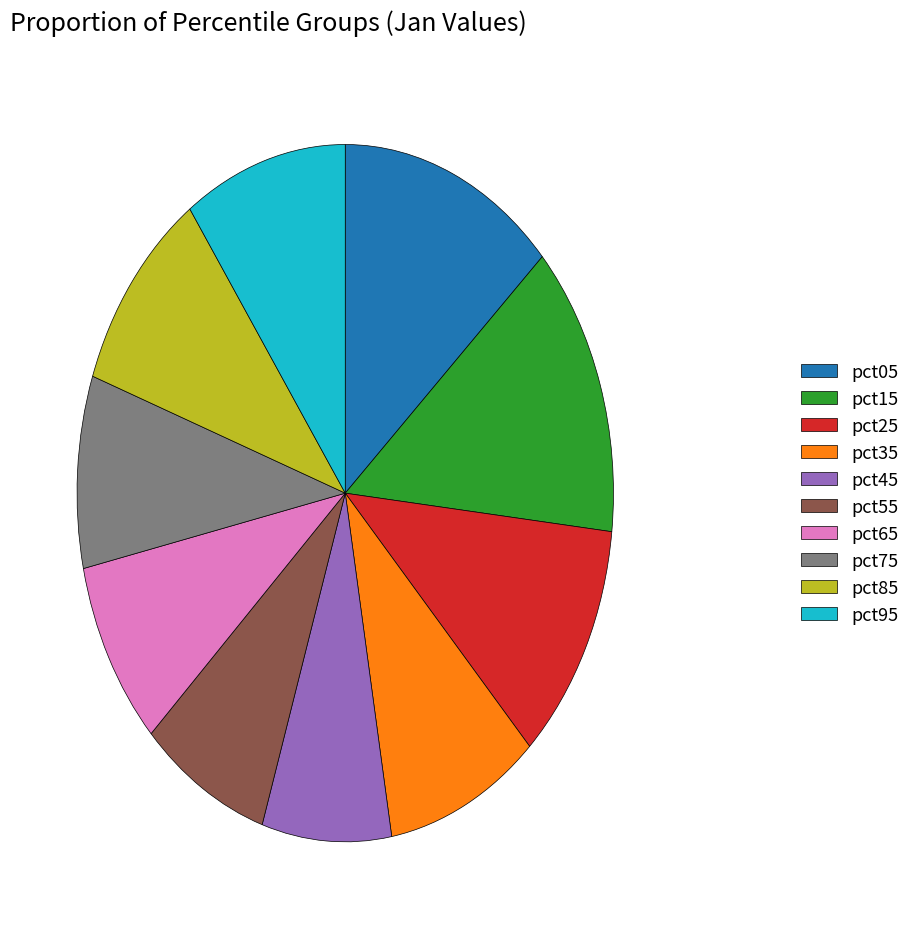

Is the sum of pct95 and pct15 greater than half?

No